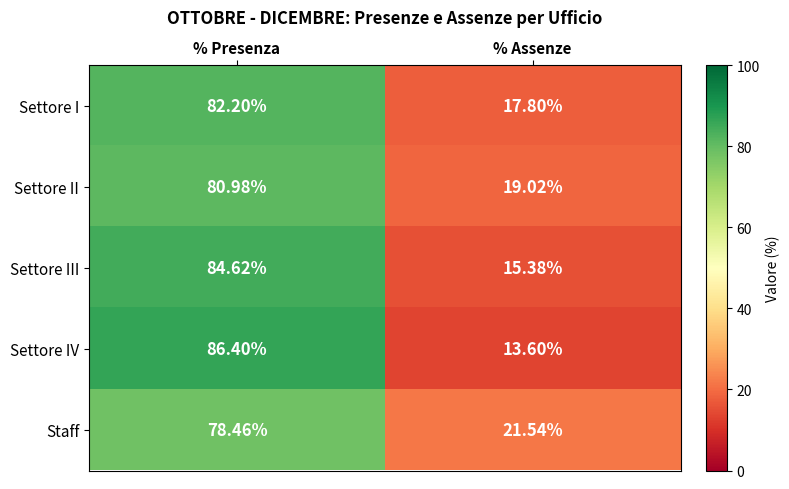

At which category is the sum across all series the highest?

% Presenza